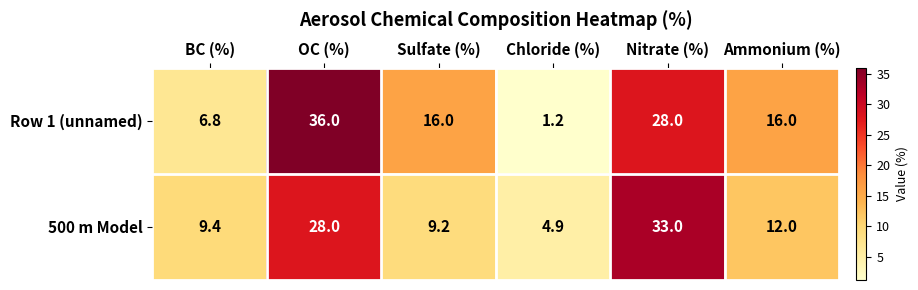

Which category has the highest value in the 500 m Model series?

Nitrate (%)